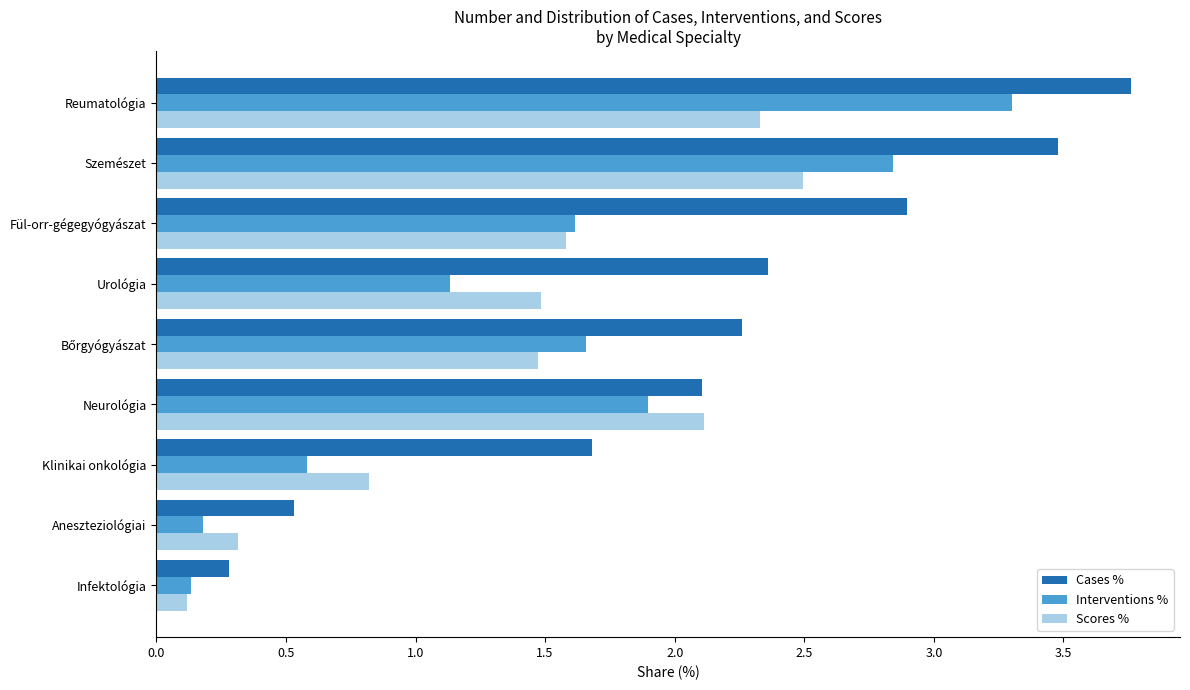

Rank the series by their maximum value, from lowest to highest.

Scores %, Interventions %, Cases %